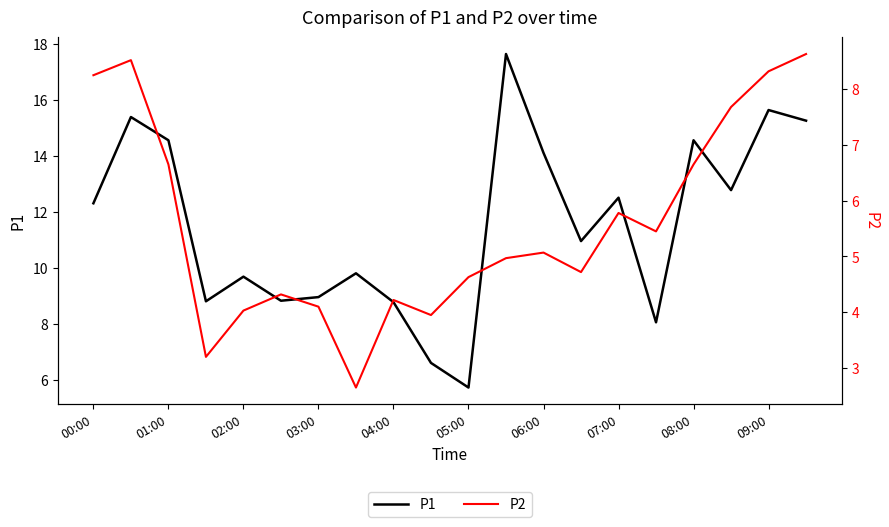

True or false: P1 has a value of 5.5 at 04:00.

False